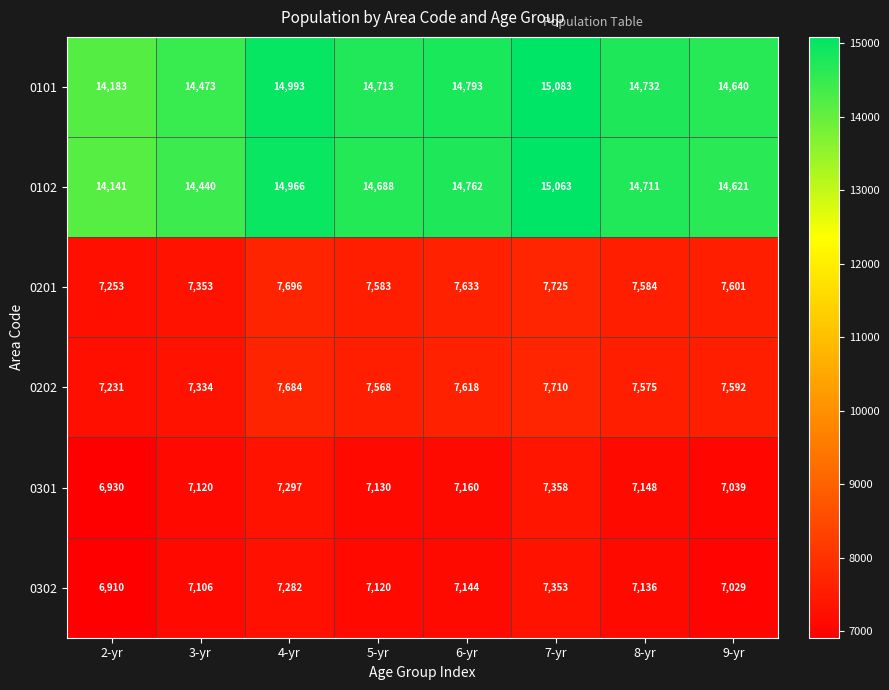

List the series in order of their peak value, highest first.

0101, 0102, 0201, 0202, 0301, 0302